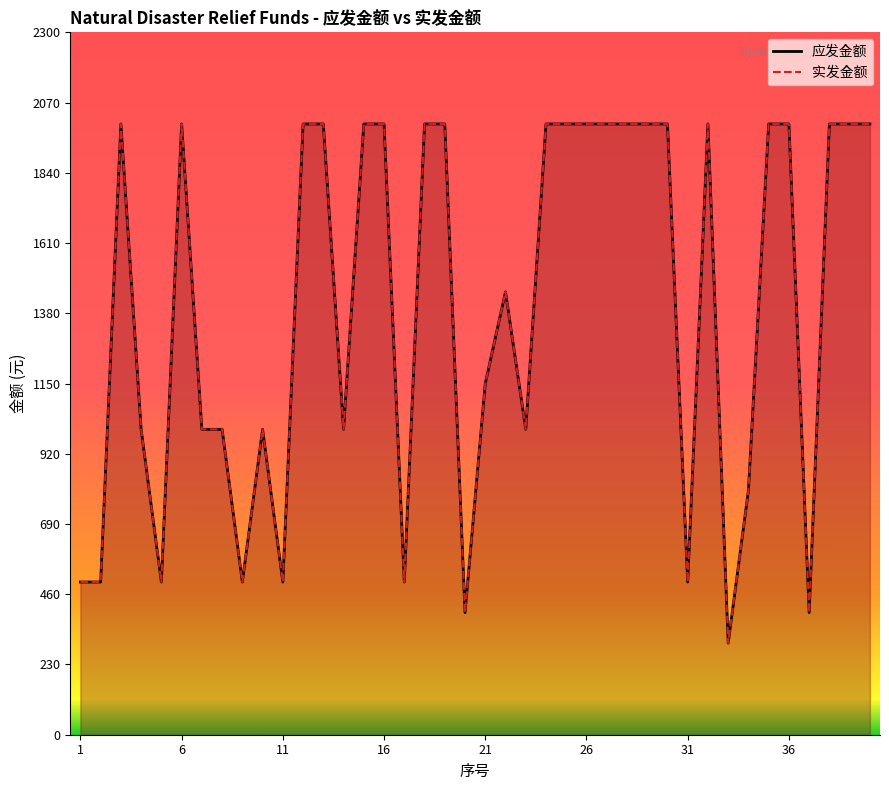

What is the sum of the 实发金额 values at 39 and 26?

4000